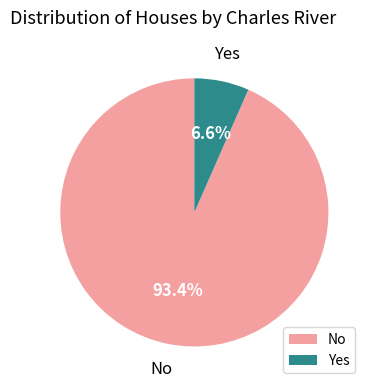

Is there any slice that represents more than half of the pie?

Yes